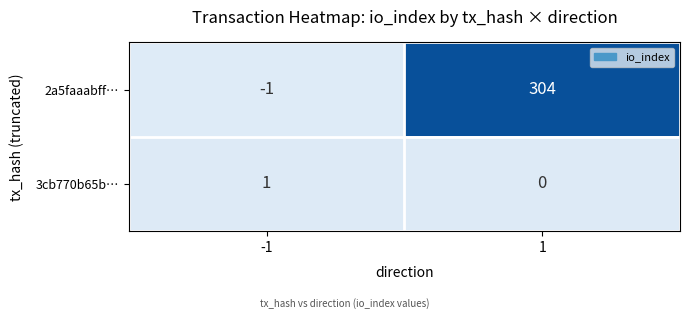

Reading right to left, extract all data points from this chart.

2a5faaabff…: 304	-1
3cb770b65b…: 0	1